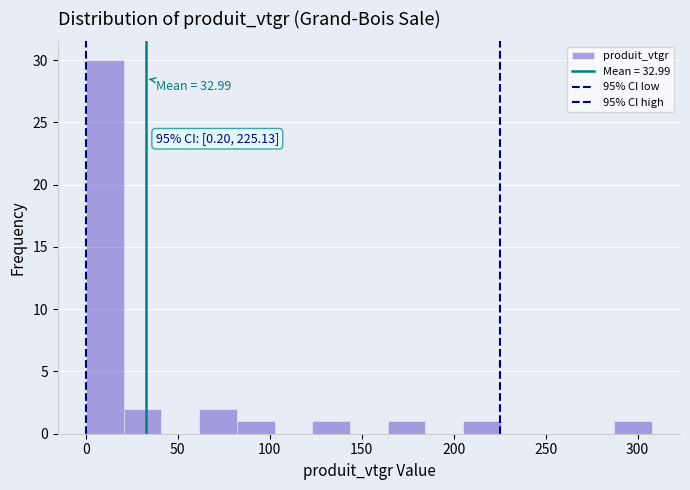

Over which range of the x-axis is the bar tallest?

0 to 20